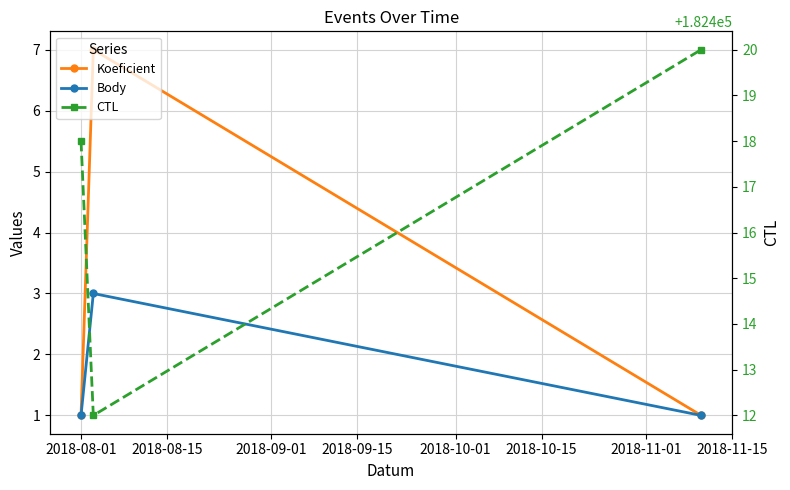

Count the number of data series in this chart.

3